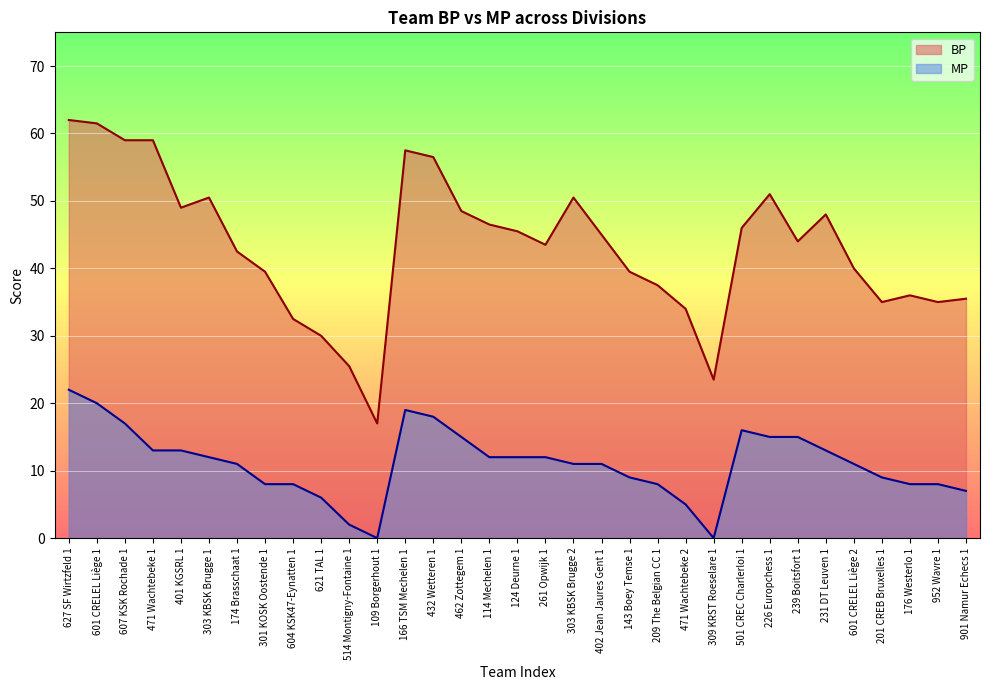

Reading right to left, extract all data points from this chart.

BP: 901 Namur Echecs 1=35.5	952 Wavre 1=35.0	176 Westerlo 1=36.0	201 CREB Bruxelles 1=35.0	601 CRELEL Liège 2=40.0	231 DT Leuven 1=48.0	239 Boitsfort 1=44.0	226 Europchess 1=51.0	501 CREC Charlerloi 1=46.0	309 KRST Roeselare 1=23.5	471 Wachtebeke 2=34.0	209 The Belgian CC 1=37.5	143 Boey Temse 1=39.5	402 Jean Jaures Gent 1=45.0	303 KBSK Brugge 2=50.5	261 Opwijk 1=43.5	124 Deurne 1=45.5	114 Mechelen 1=46.5	462 Zottegem 1=48.5	432 Wetteren 1=56.5	166 TSM Mechelen 1=57.5	109 Borgerhout 1=17.0	514 Montigny-Fontaine 1=25.5	621 TAL 1=30.0	604 KSK47-Eynatten 1=32.5	301 KOSK Oostende 1=39.5	174 Brasschaat 1=42.5	303 KBSK Brugge 1=50.5	401 KGSRL 1=49.0	471 Wachtebeke 1=59.0	607 KSK Rochade 1=59.0	601 CRELEL Liège 1=61.5	627 SF Wirtzfeld 1=62.0
MP: 901 Namur Echecs 1=7.0	952 Wavre 1=8.0	176 Westerlo 1=8.0	201 CREB Bruxelles 1=9.0	601 CRELEL Liège 2=11.0	231 DT Leuven 1=13.0	239 Boitsfort 1=15.0	226 Europchess 1=15.0	501 CREC Charlerloi 1=16.0	309 KRST Roeselare 1=0.0	471 Wachtebeke 2=5.0	209 The Belgian CC 1=8.0	143 Boey Temse 1=9.0	402 Jean Jaures Gent 1=11.0	303 KBSK Brugge 2=11.0	261 Opwijk 1=12.0	124 Deurne 1=12.0	114 Mechelen 1=12.0	462 Zottegem 1=15.0	432 Wetteren 1=18.0	166 TSM Mechelen 1=19.0	109 Borgerhout 1=0.0	514 Montigny-Fontaine 1=2.0	621 TAL 1=6.0	604 KSK47-Eynatten 1=8.0	301 KOSK Oostende 1=8.0	174 Brasschaat 1=11.0	303 KBSK Brugge 1=12.0	401 KGSRL 1=13.0	471 Wachtebeke 1=13.0	607 KSK Rochade 1=17.0	601 CRELEL Liège 1=20.0	627 SF Wirtzfeld 1=22.0